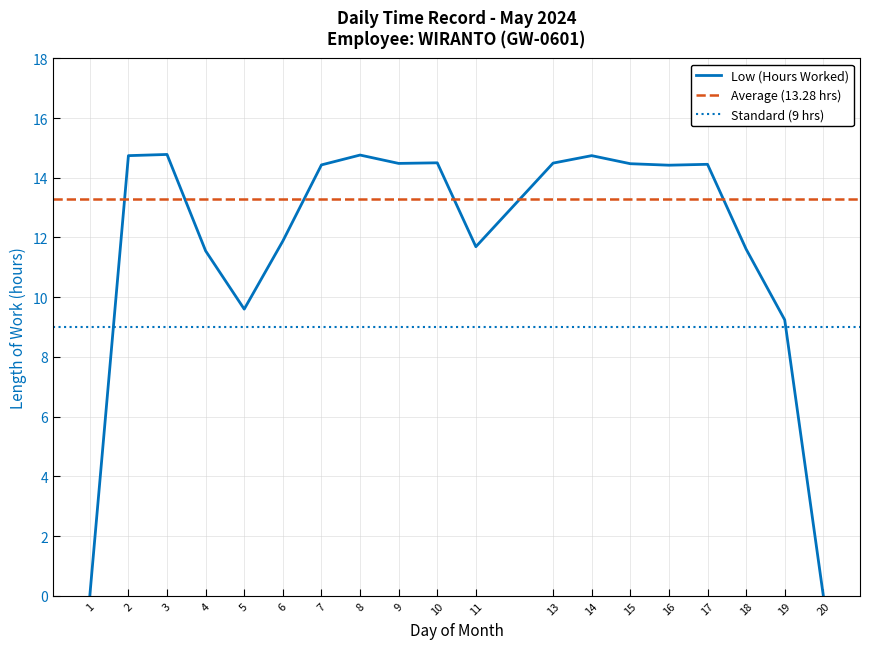

What is the change in value from 14 to 15?

-0.3